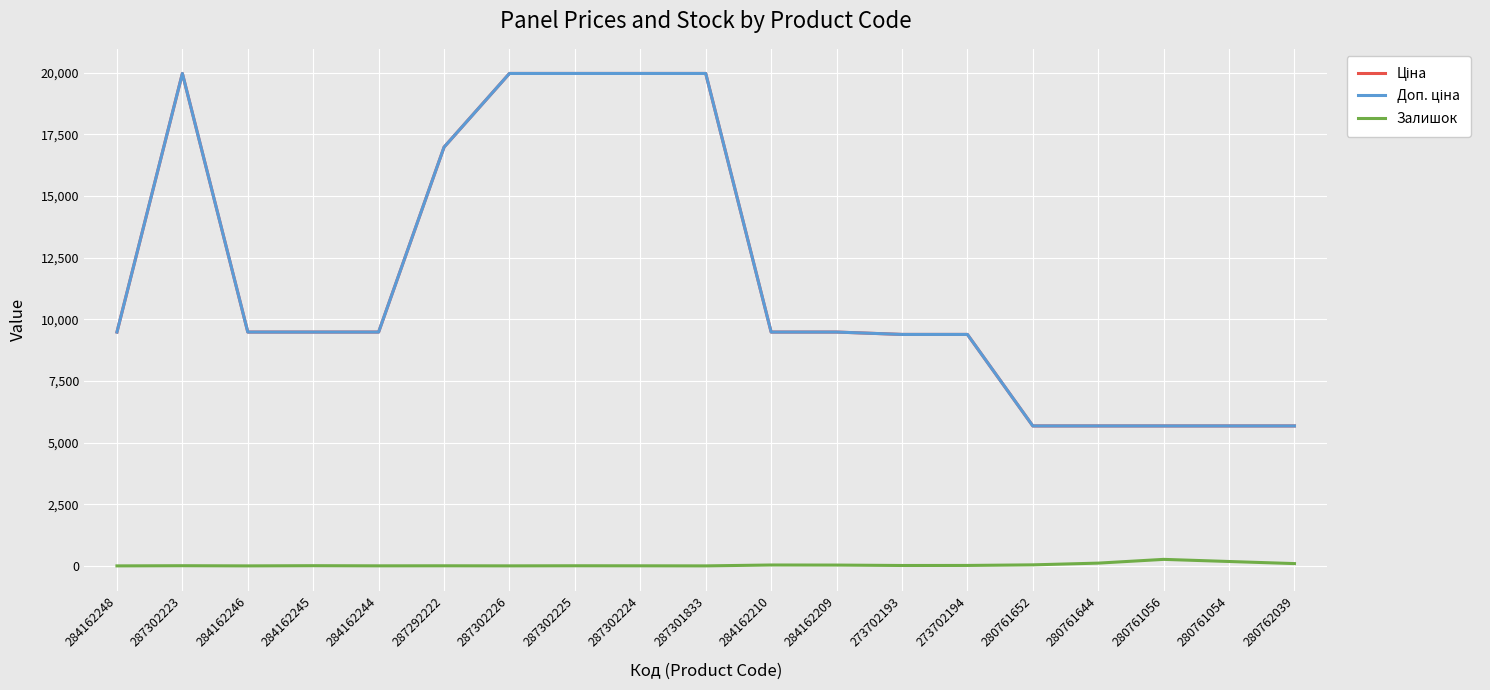

In Залишок, how many points are lower than both neighbors (excluding endpoints)?

5